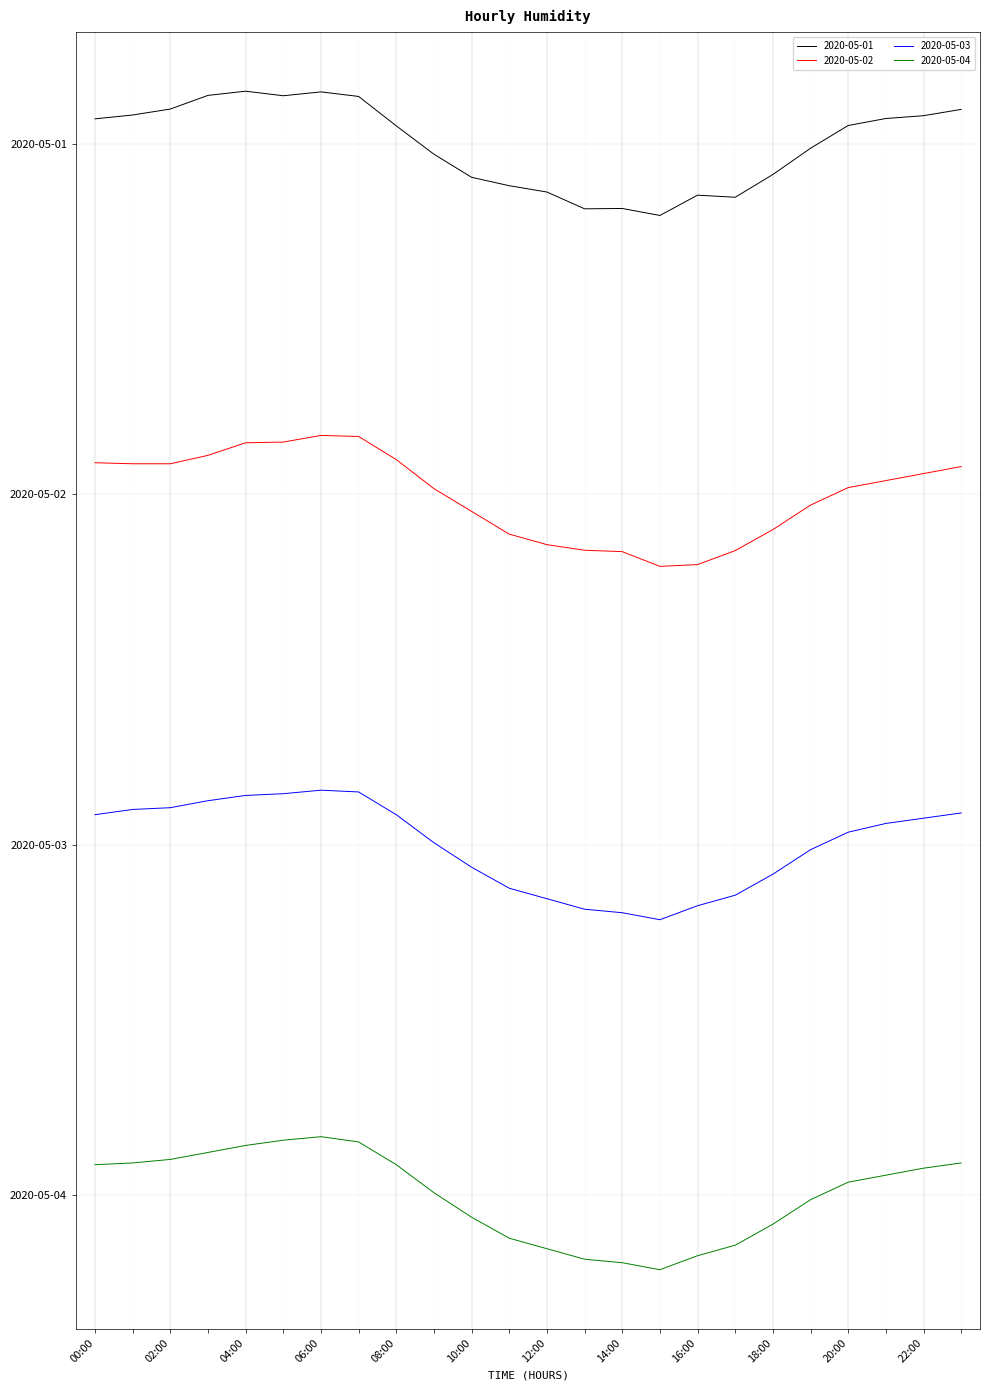

Does the chart have visible grid lines?

Yes